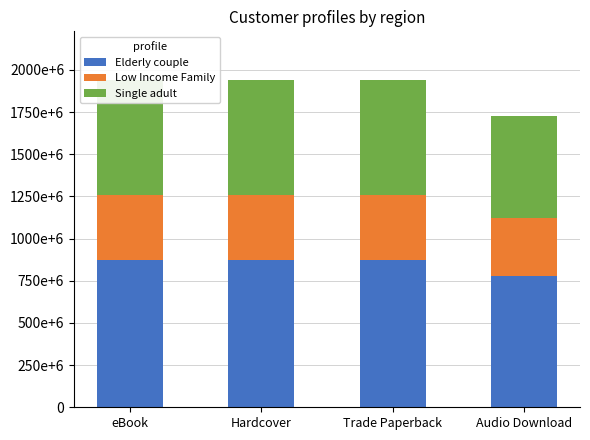

How many values in the Elderly couple series are below 872150819?

1